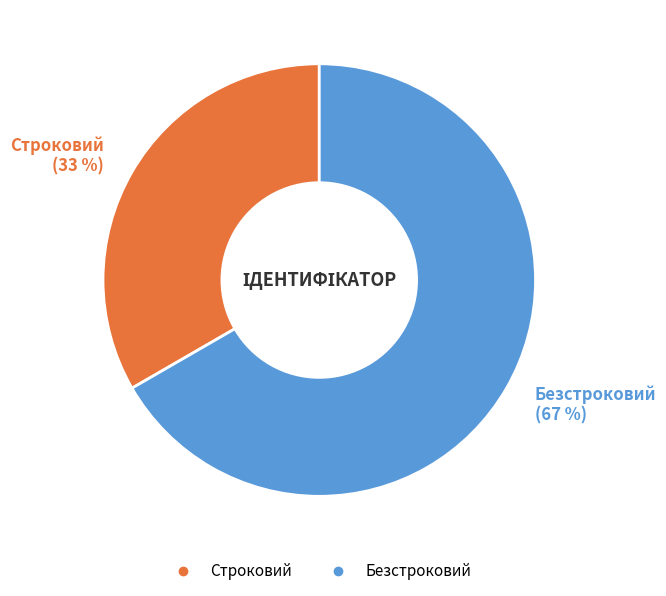

To the nearest percent, what is the combined percentage of Строковий and Безстроковий?

100%